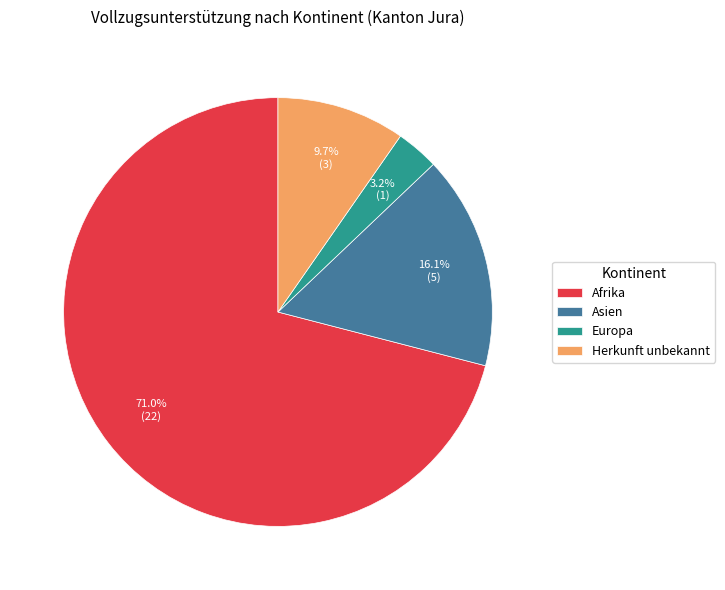

How many slices are in this pie chart?

4